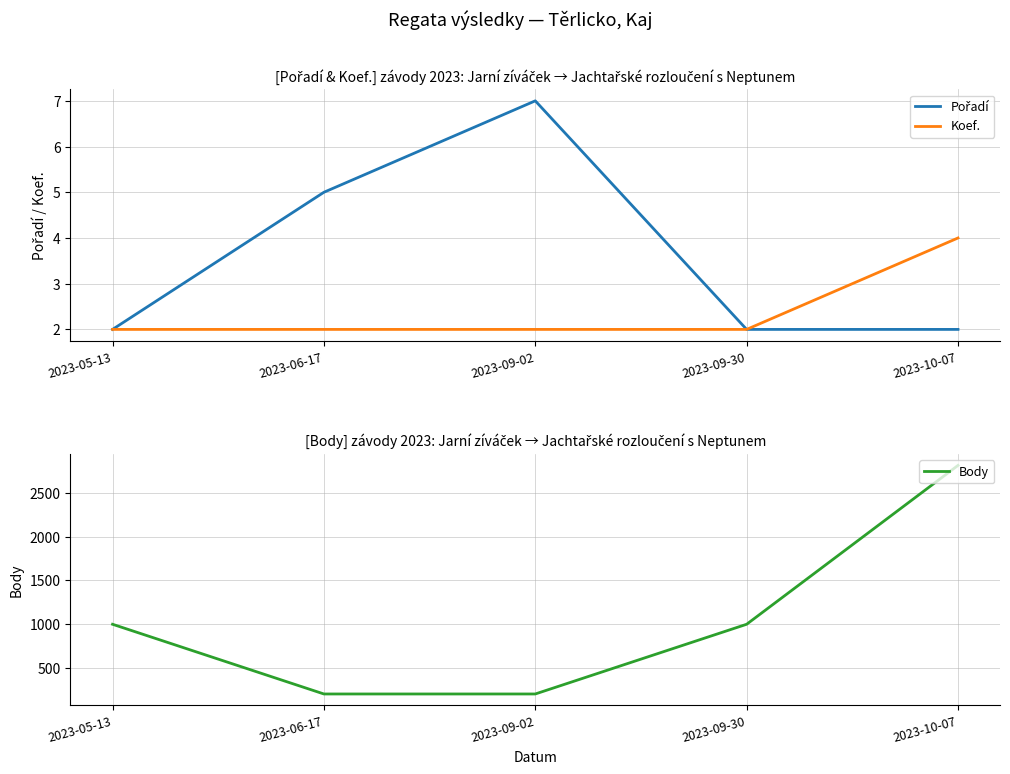

How many series are shown in this chart?

3